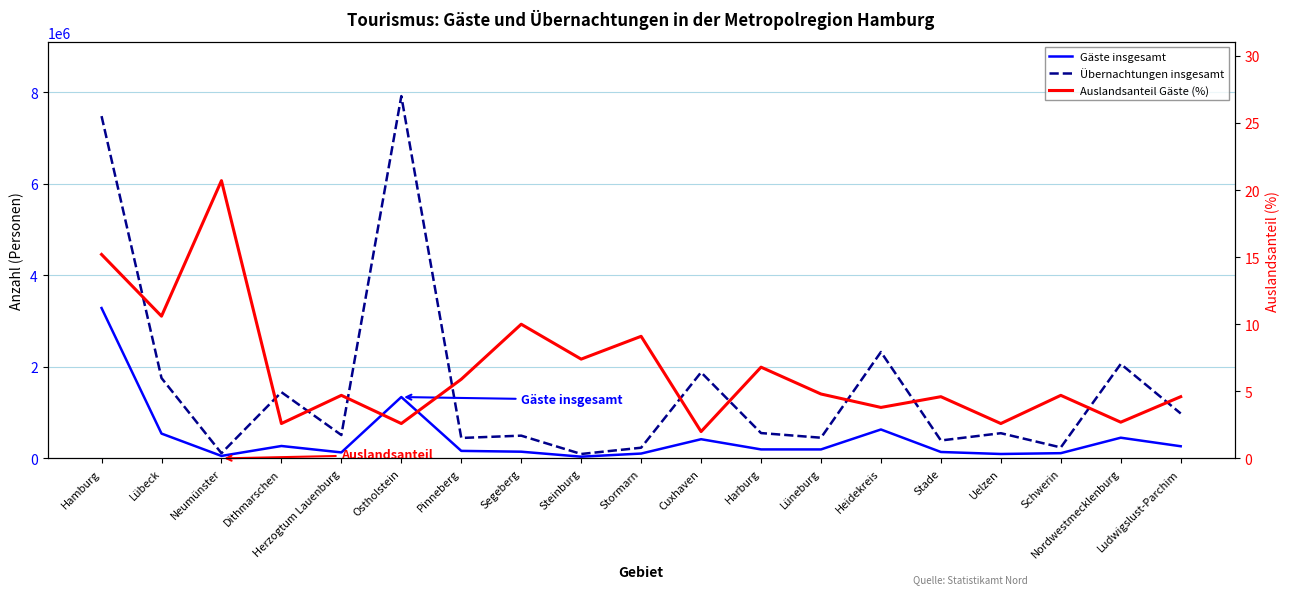

The value of Gäste insgesamt at Steinburg is 60756.6. True or false?

False